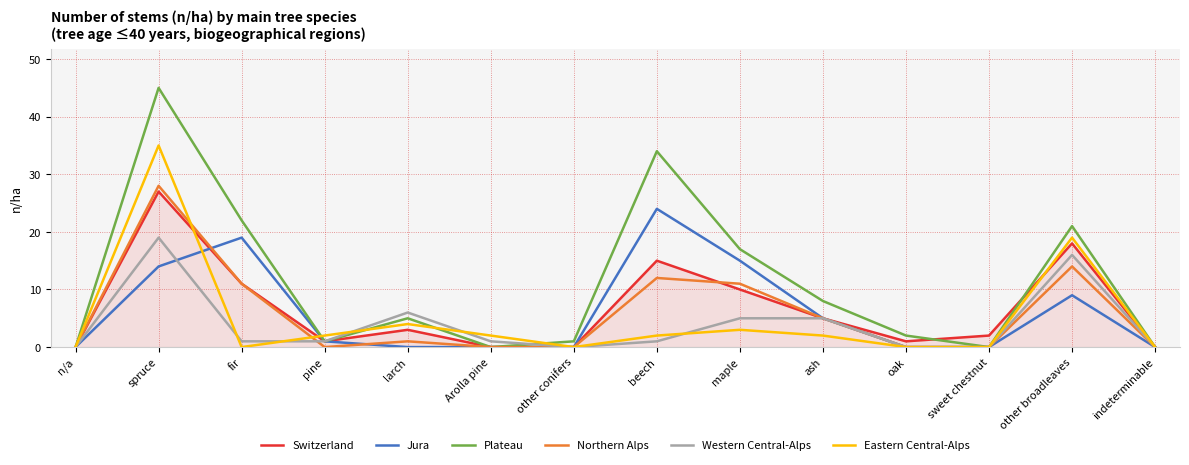

What is the difference between the highest and lowest values at other broadleaves?

12